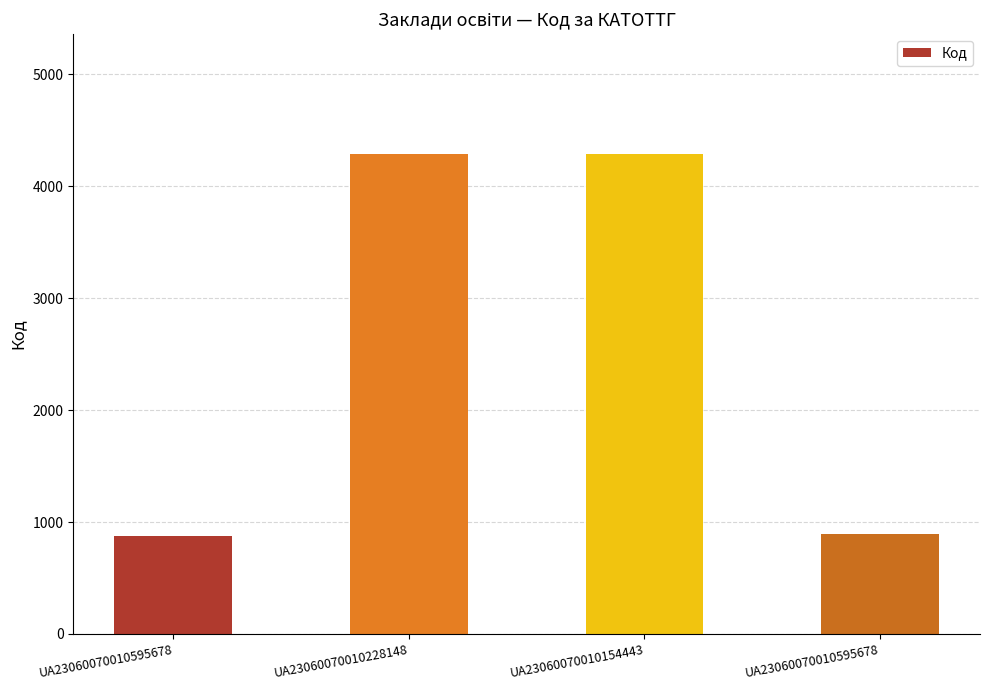

What is the value of the 3rd bar from the left?

4290